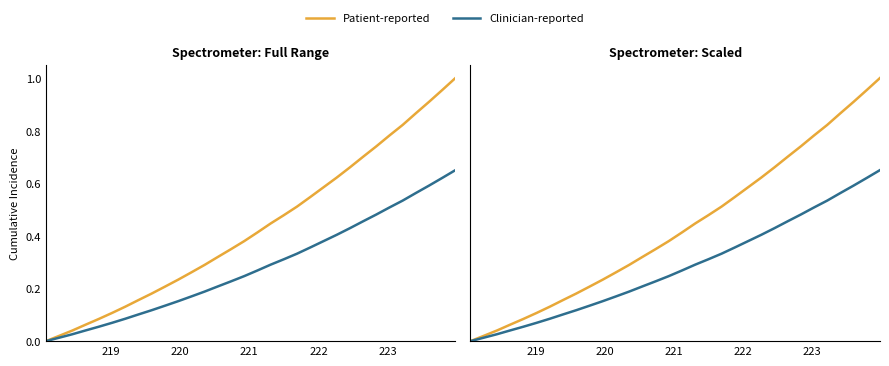

What is the difference between the second highest and minimum values in the Clinician-reported series?

0.6